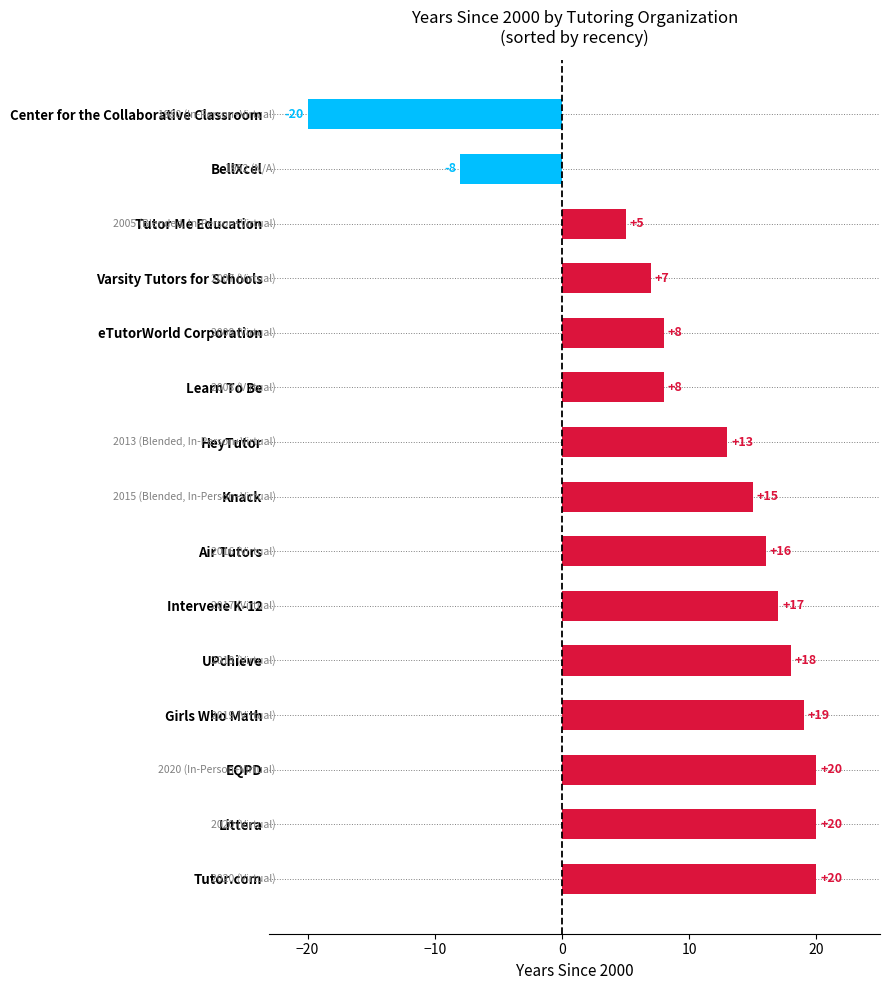

What value does the data have at eTutorWorld Corporation?

8